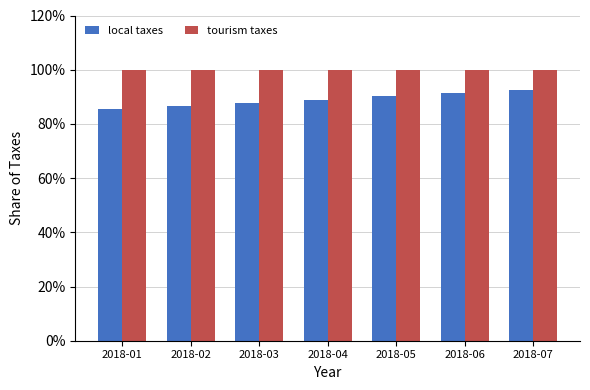

Which series changed the most between 2018-02 and 2018-04?

local taxes